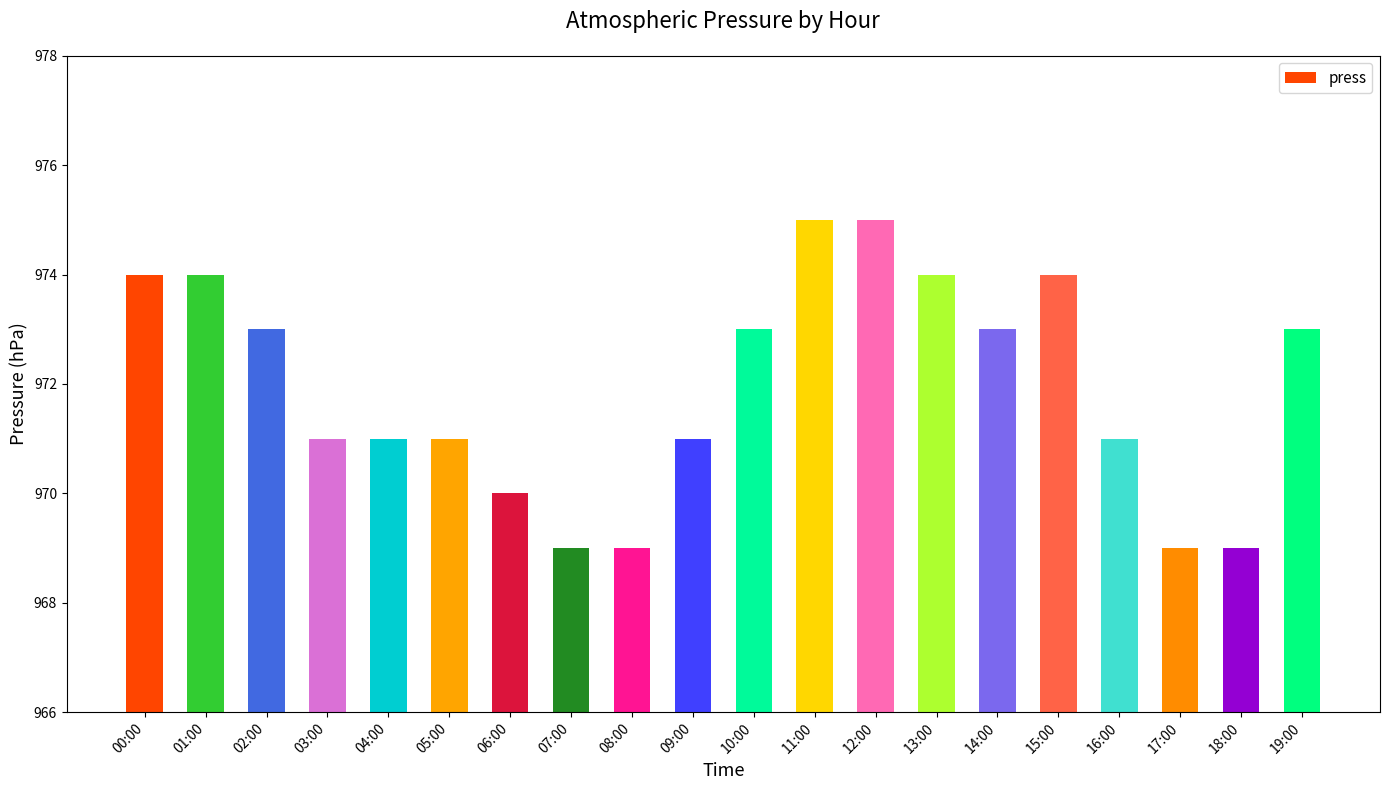

What is the average value?

972